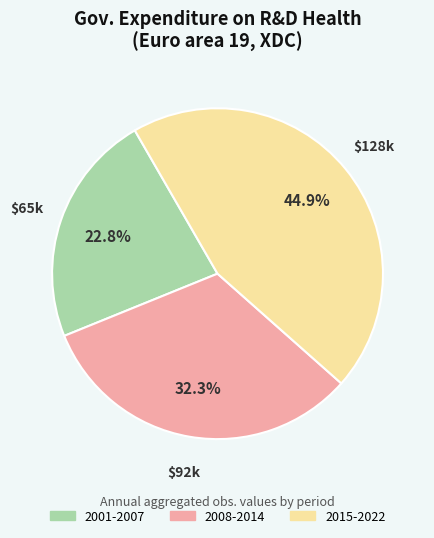

Is there any slice that represents more than half of the pie?

No